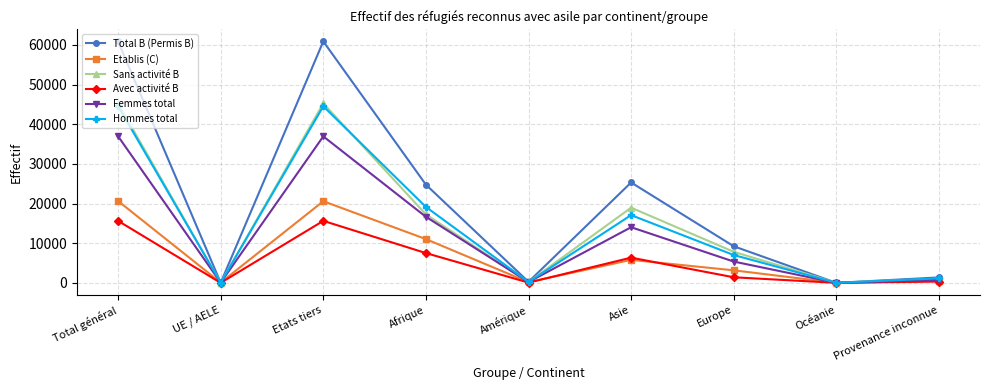

What is the difference between the maximum and minimum values in the Etablis (C) series?

20636